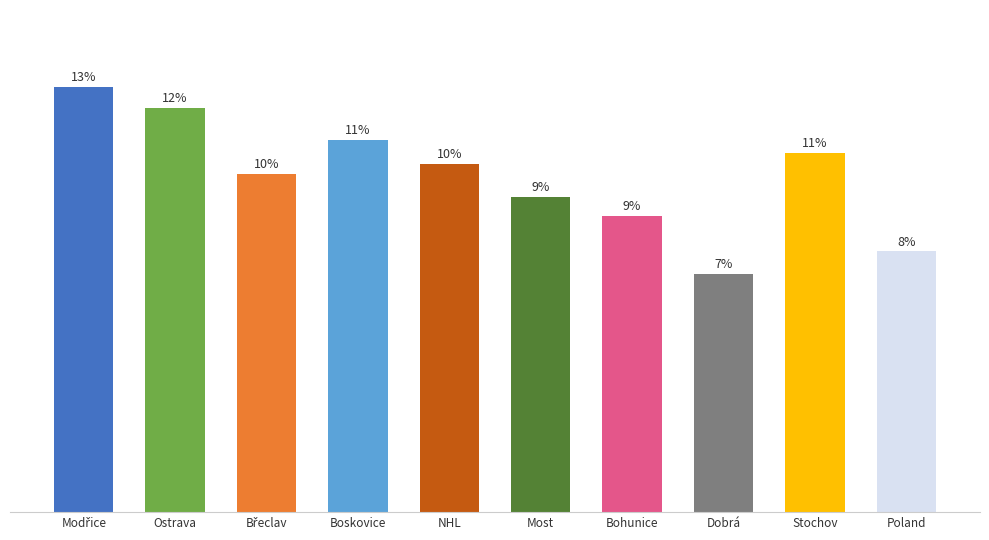

Are the bars horizontal?

No